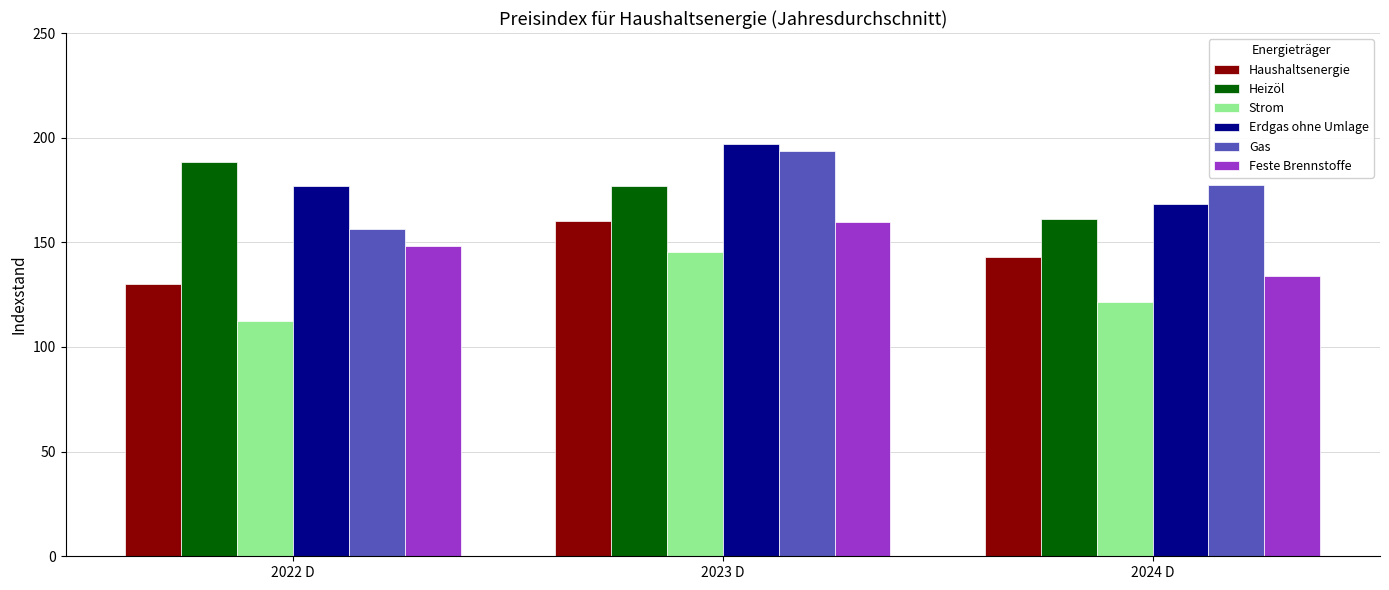

Is it true that Strom equals 121.7 at 2024 D?

True